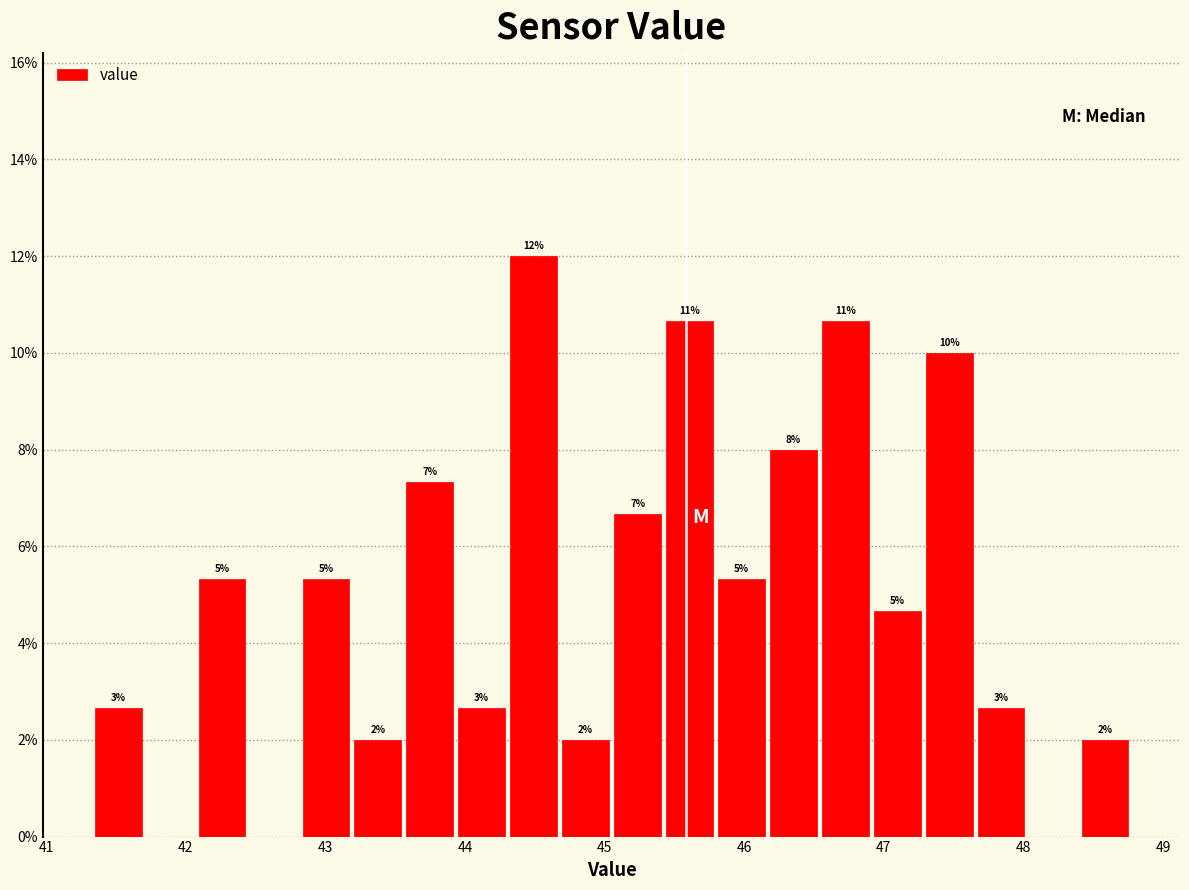

Around what value on the x-axis is the tallest bar? Give the approximate position of its centre, as read against the axis.

44.5